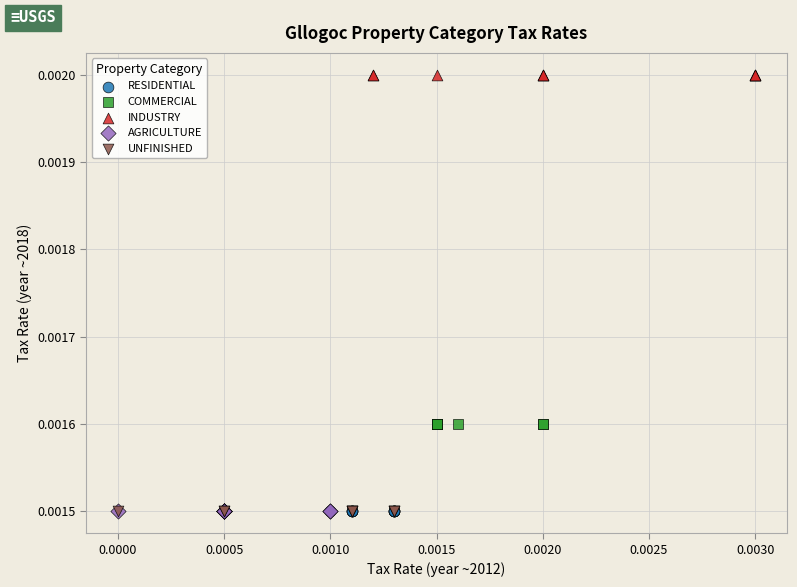

Which series reaches the maximum Y coordinate?

INDUSTRY